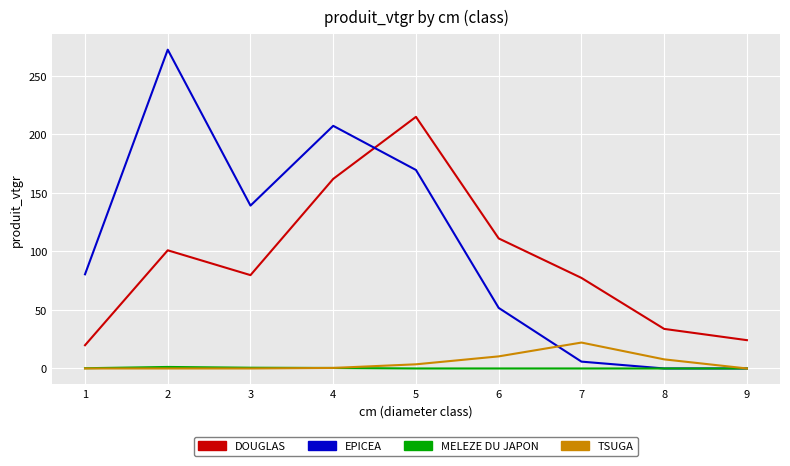

Between 1 and 9, which series saw the biggest shift?

EPICEA